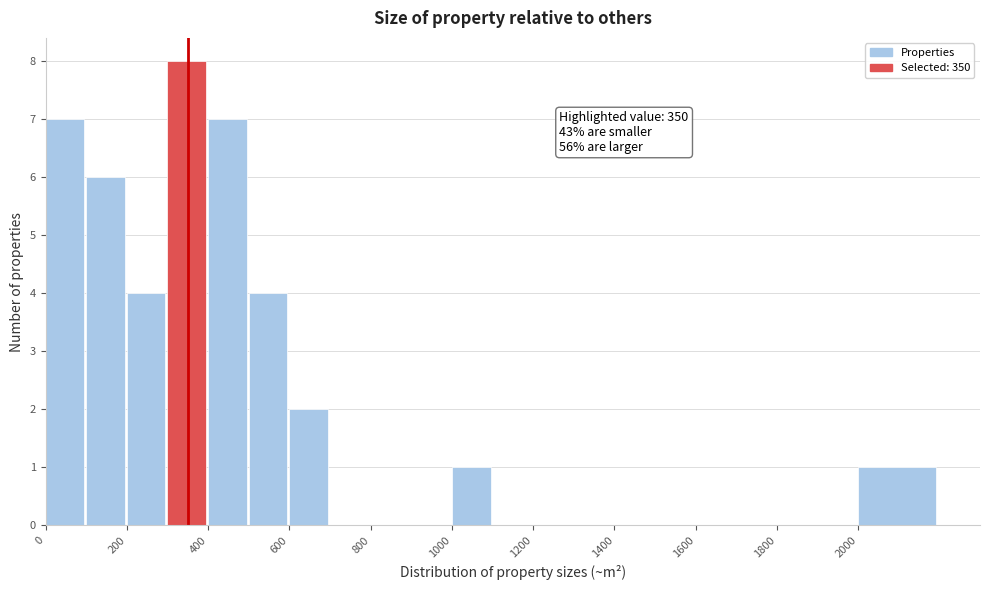

Over which range of the x-axis is the bar tallest?

300 to 400